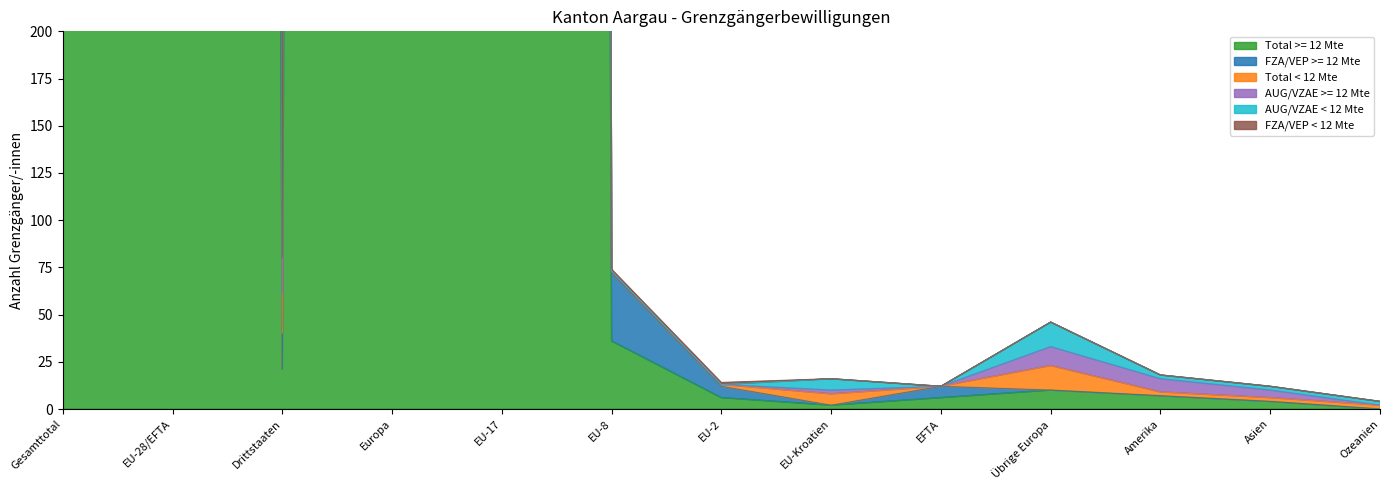

At which label is Total >= 12 Mte closest to 7091?

EU-17